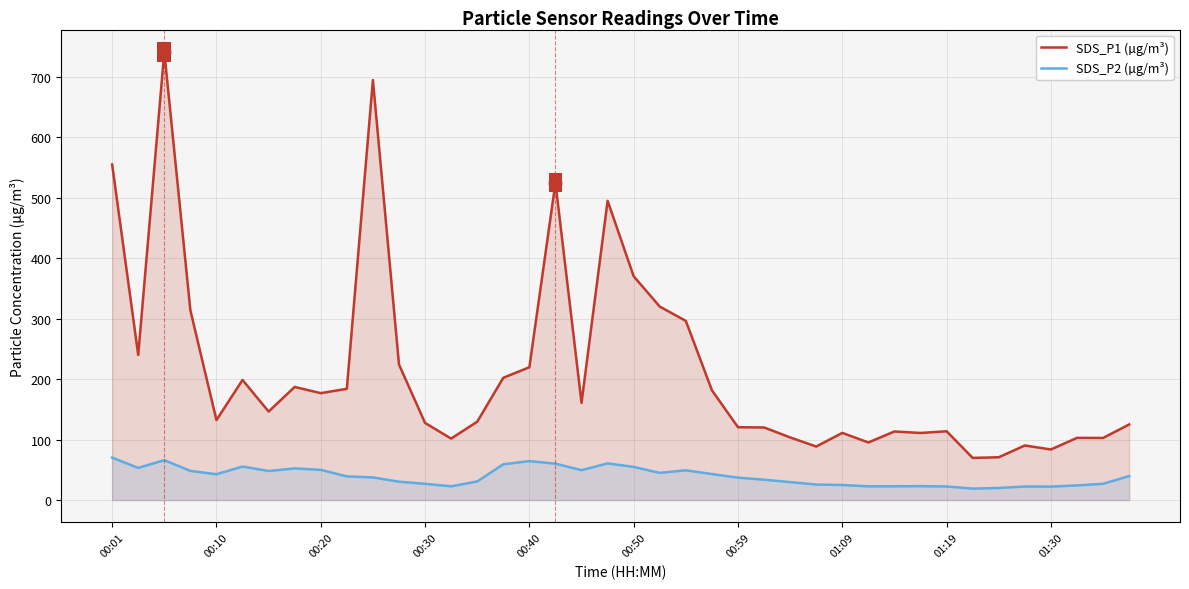

Rank the series at 00:10 from lowest to highest value.

SDS_P2 (µg/m³), SDS_P1 (µg/m³)